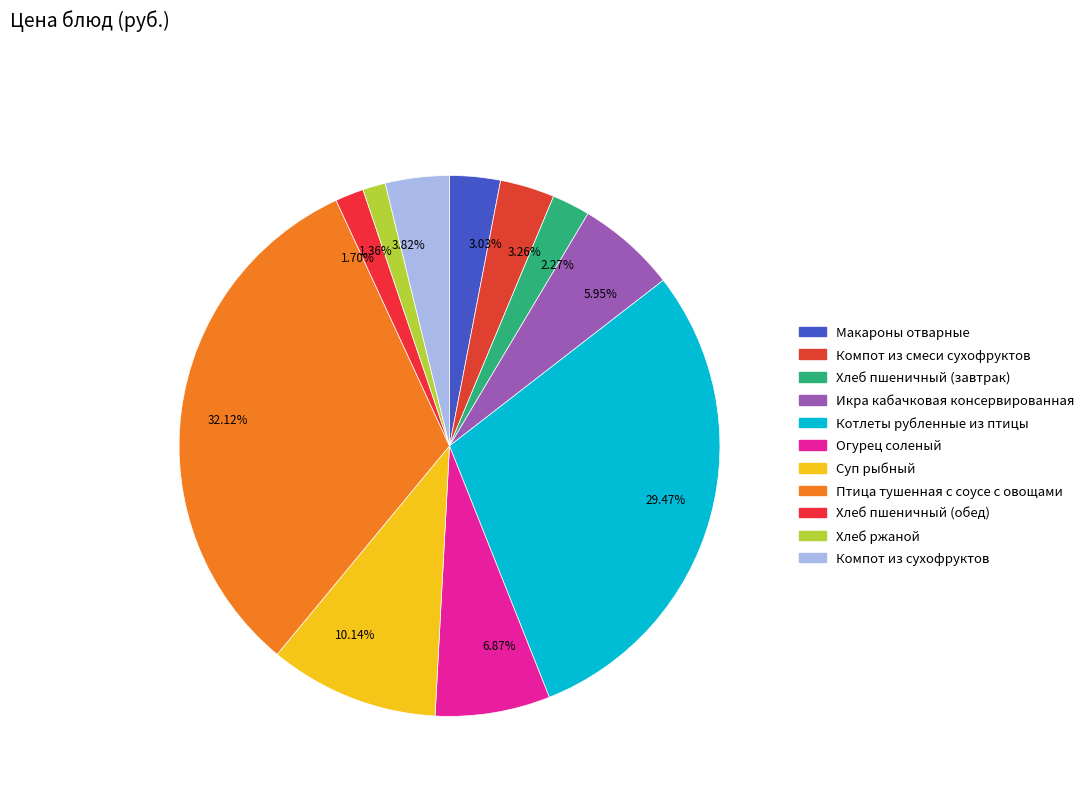

Between 1.36% and 3.26%, which is larger?

3.26%